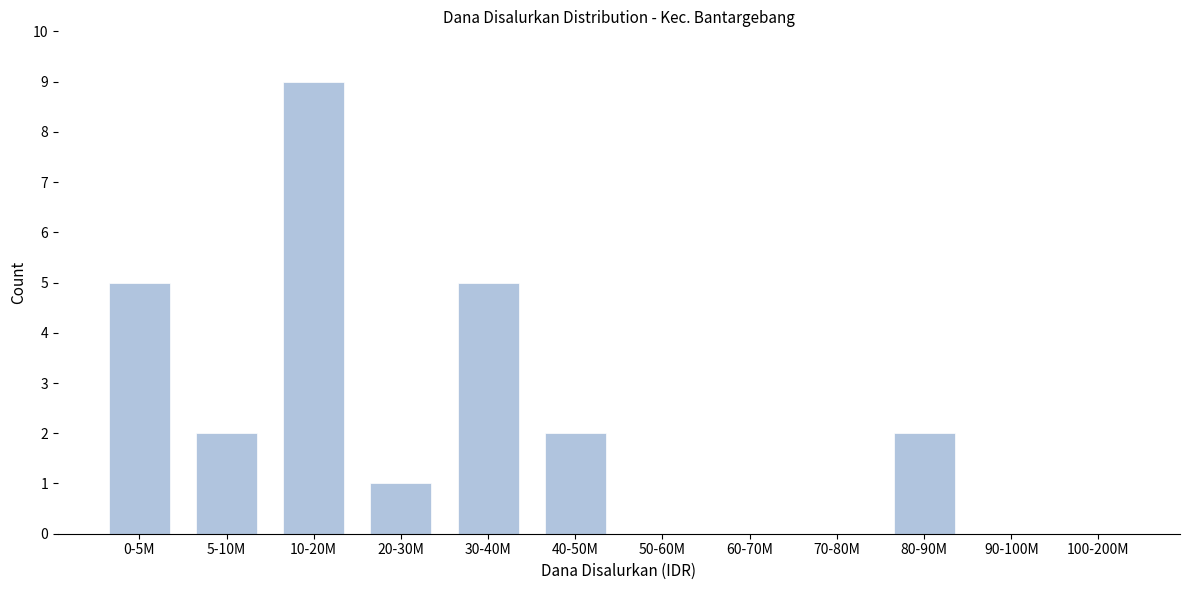

Reading left to right, what are all the values shown in this chart?

0-5M=5	5-10M=2	10-20M=9	20-30M=1	30-40M=5	40-50M=2	50-60M=0	60-70M=0	70-80M=0	80-90M=2	90-100M=0	100-200M=0